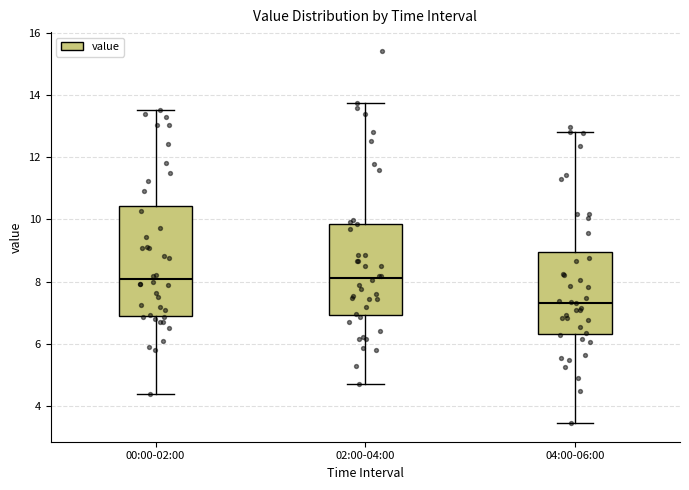

Reading left to right, transcribe this box plot: for each box, give where its median line is, the range the box spans, and where its two whiskers end, as read against the y-axis. The values are not printed on the chart, so give them approximately, as read against the axis.

00:00-02:00: median 8.2, box 7.0 to 10.4, whiskers 4.4 to 13.6
02:00-04:00: median 8.2, box 7.0 to 9.8, whiskers 4.8 to 13.8
04:00-06:00: median 7.4, box 6.4 to 9.0, whiskers 3.4 to 12.8